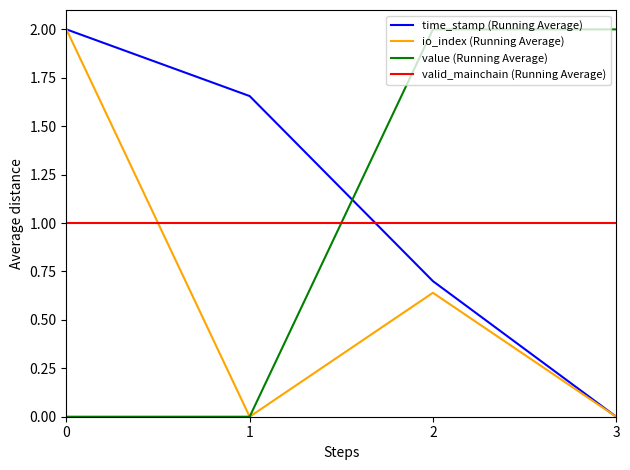

How many intersections are there between valid_mainchain (Running Average) and value (Running Average)?

1